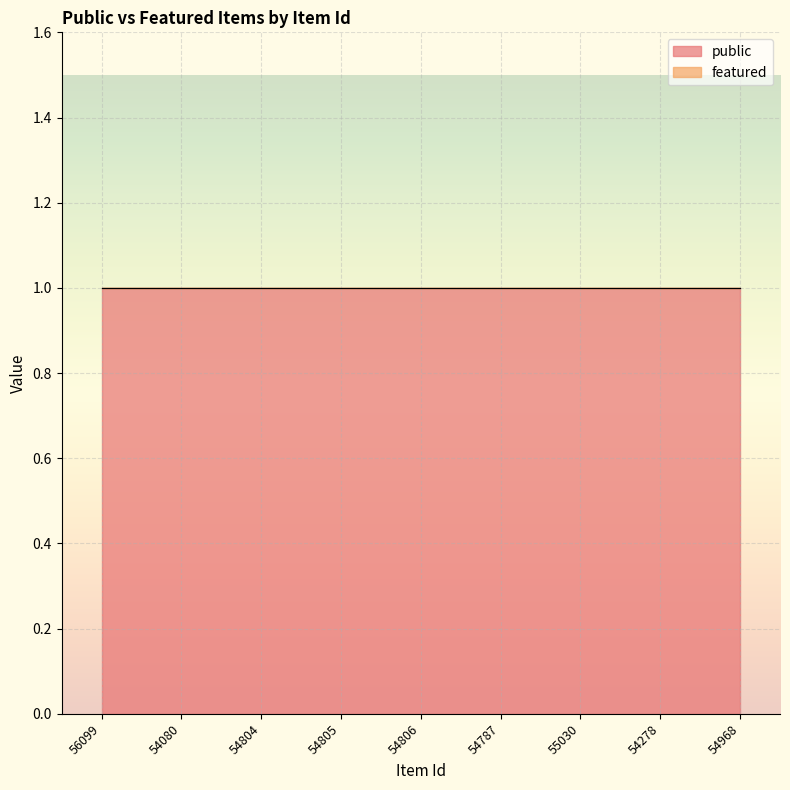

Is the value of featured at 54278 greater than the value of public at 54278?

No